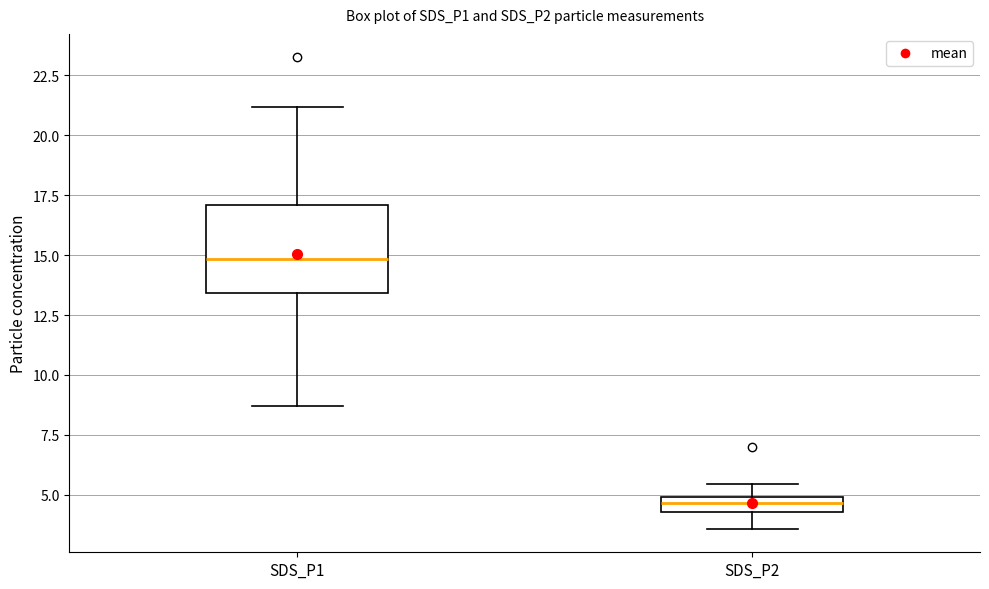

Which box's median line is the highest?

SDS_P1